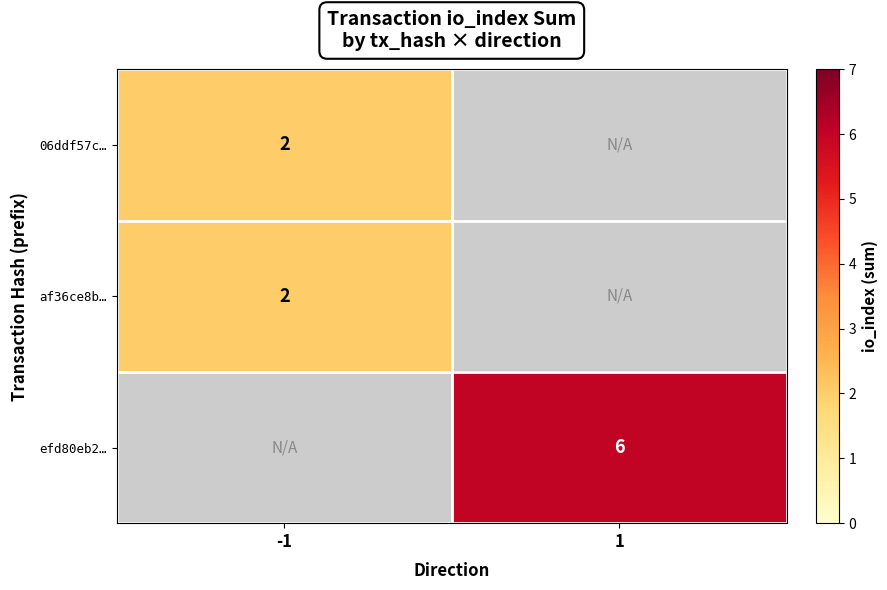

The value of af36ce8b… at -1 is 1. True or false?

False